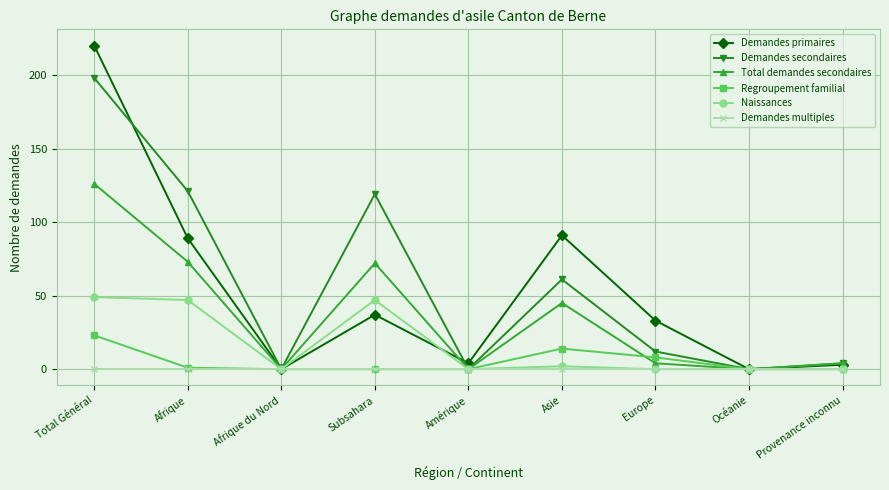

What is the sum of all Total demandes secondaires values?

324